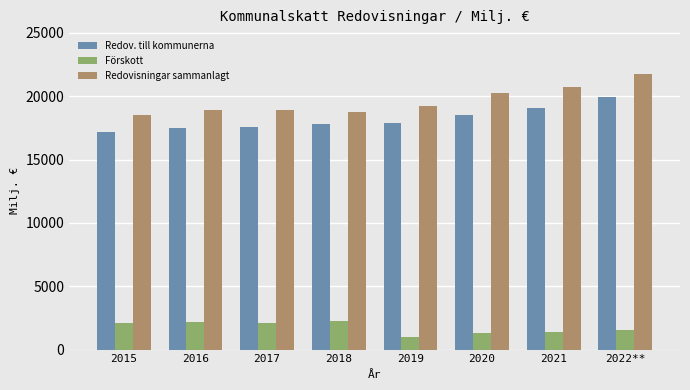

At which category is the sum across all series the highest?

2022**